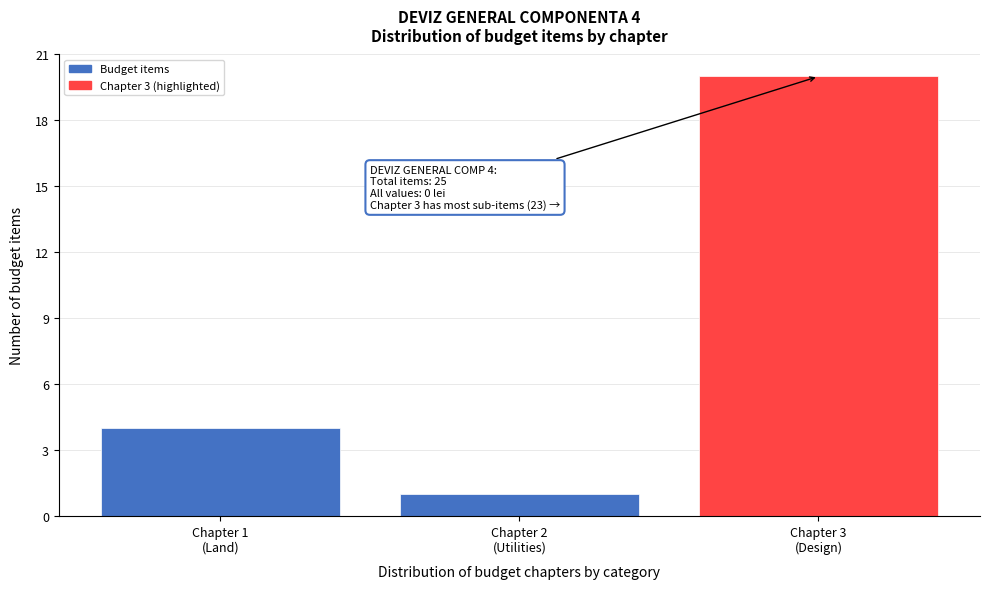

Reading left to right, transcribe all the data shown in this chart.

4	1	20